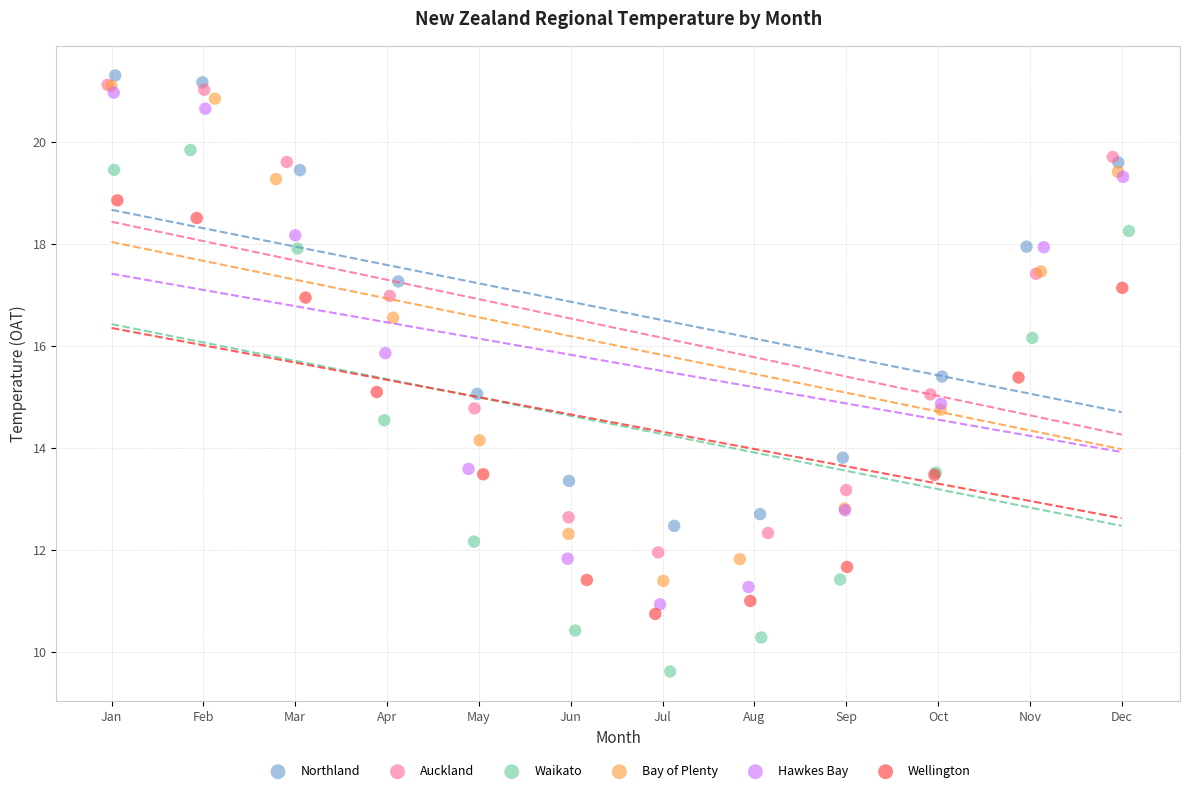

Which series reaches the minimum Y coordinate?

Waikato